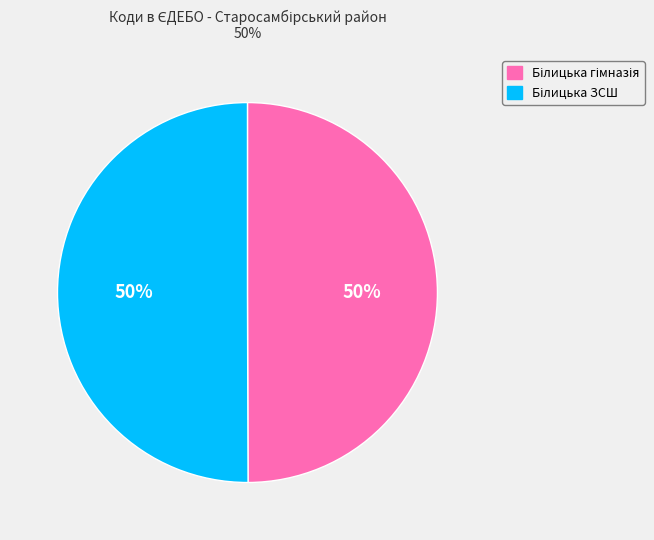

To the nearest percent, what is the average slice percentage?

50%